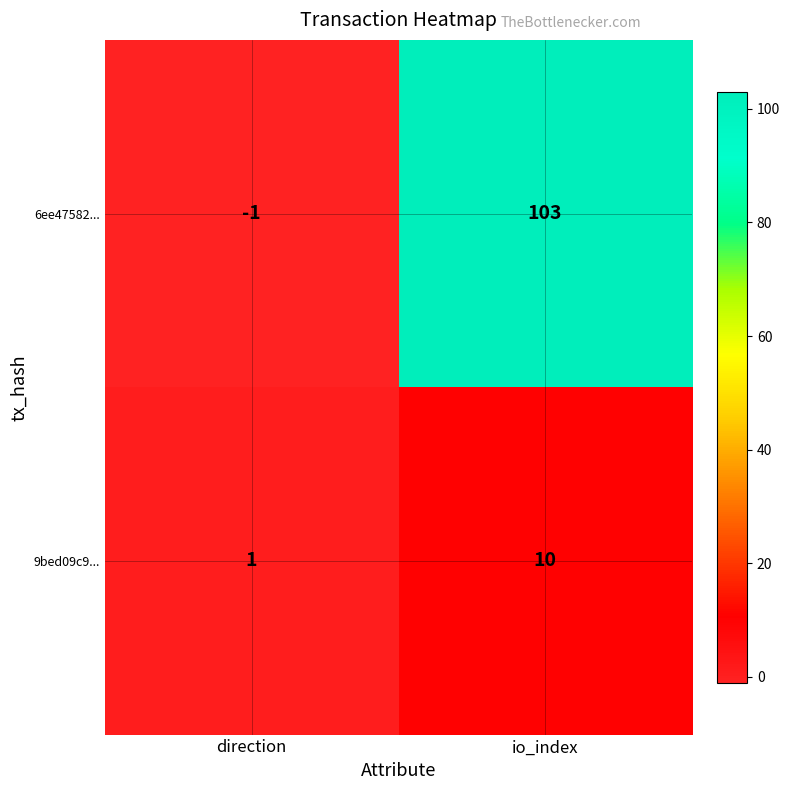

At which category is the sum across all series the highest?

io_index